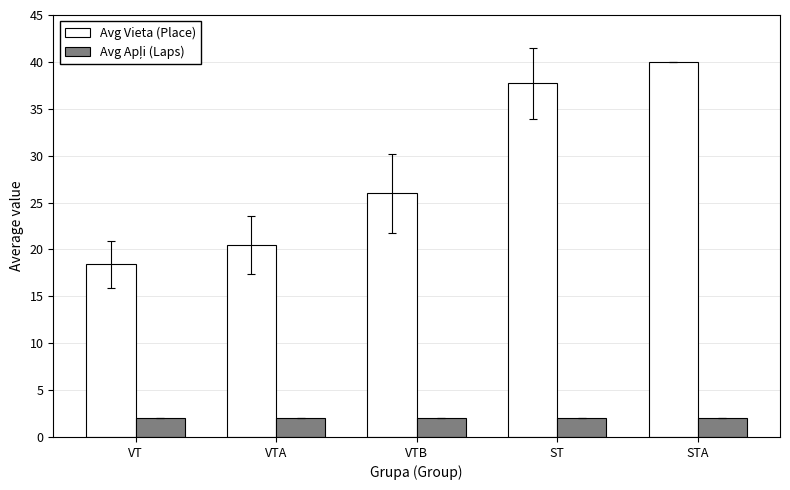

What is the difference between the highest and lowest values at VTB?

24.0